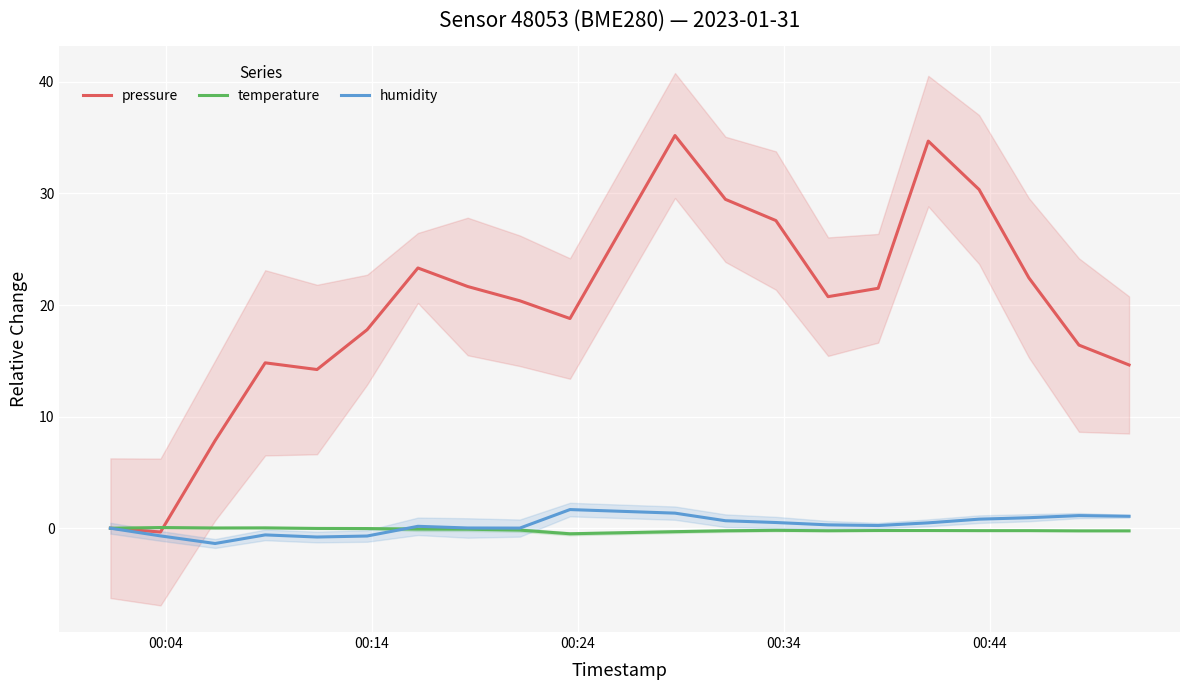

True or false: pressure and humidity cross at least once.

False